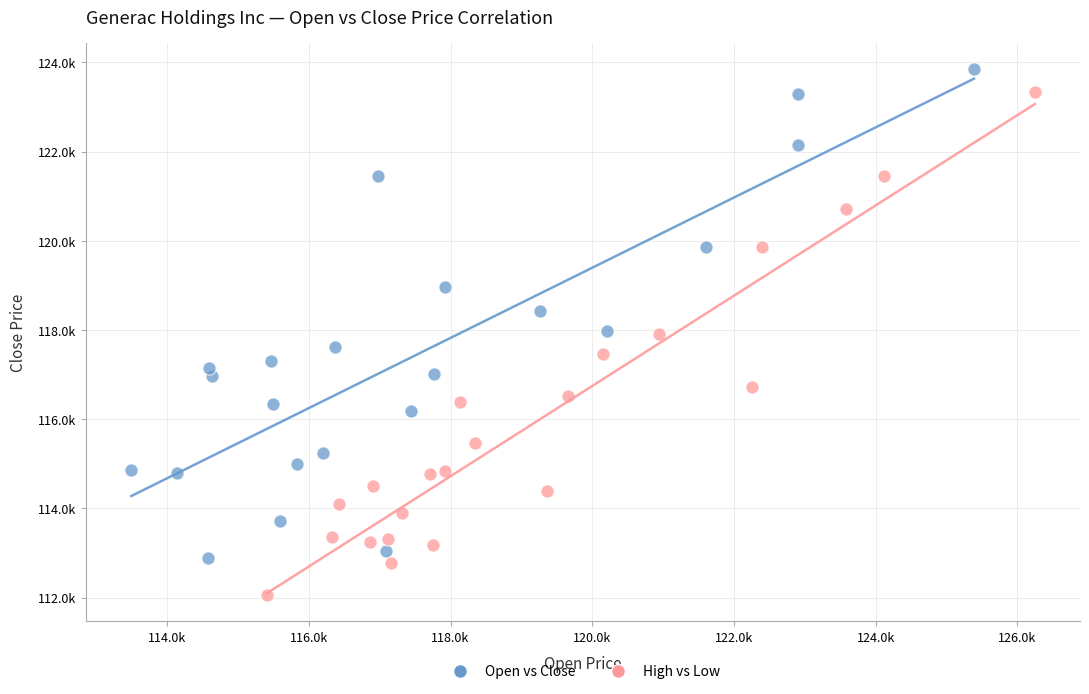

What are all the series names shown in the legend?

Open vs Close, High vs Low